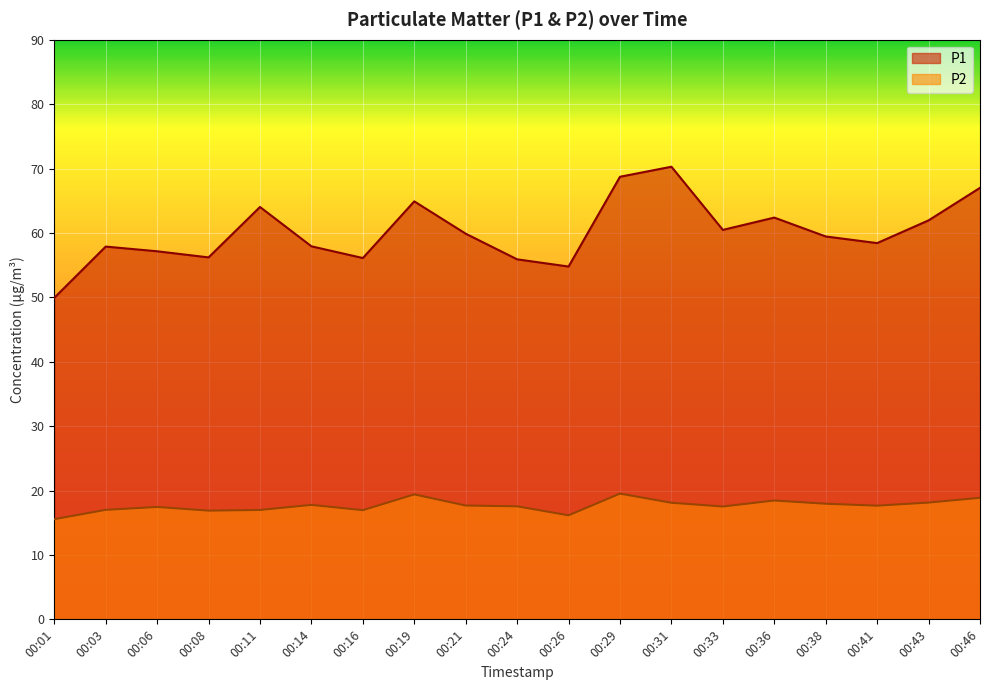

What is the total value across all series at 00:24?

73.5